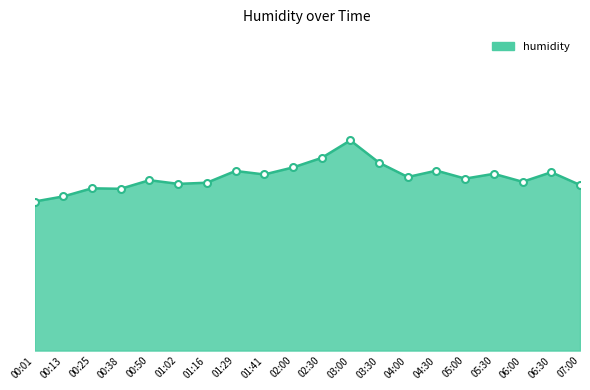

True or false: the data shows 17.7 at 05:30.

False